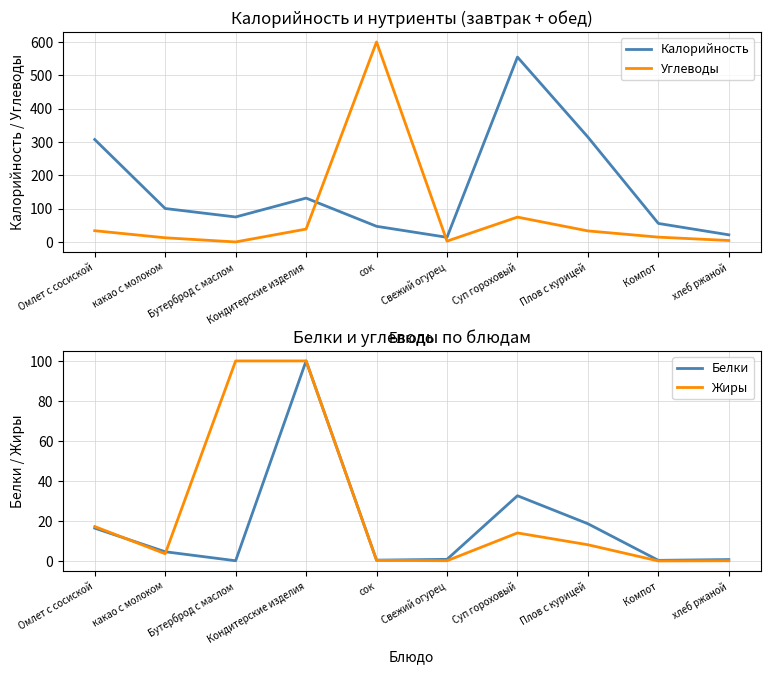

At which label does Белки first exceed 4?

Омлет с сосиской